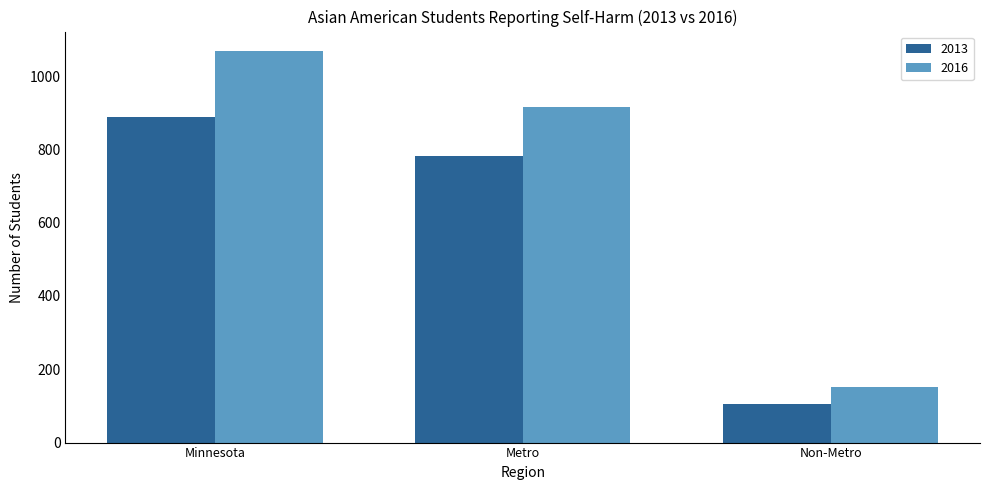

List the labels in order of 2013 value, smallest first.

Non-Metro, Metro, Minnesota